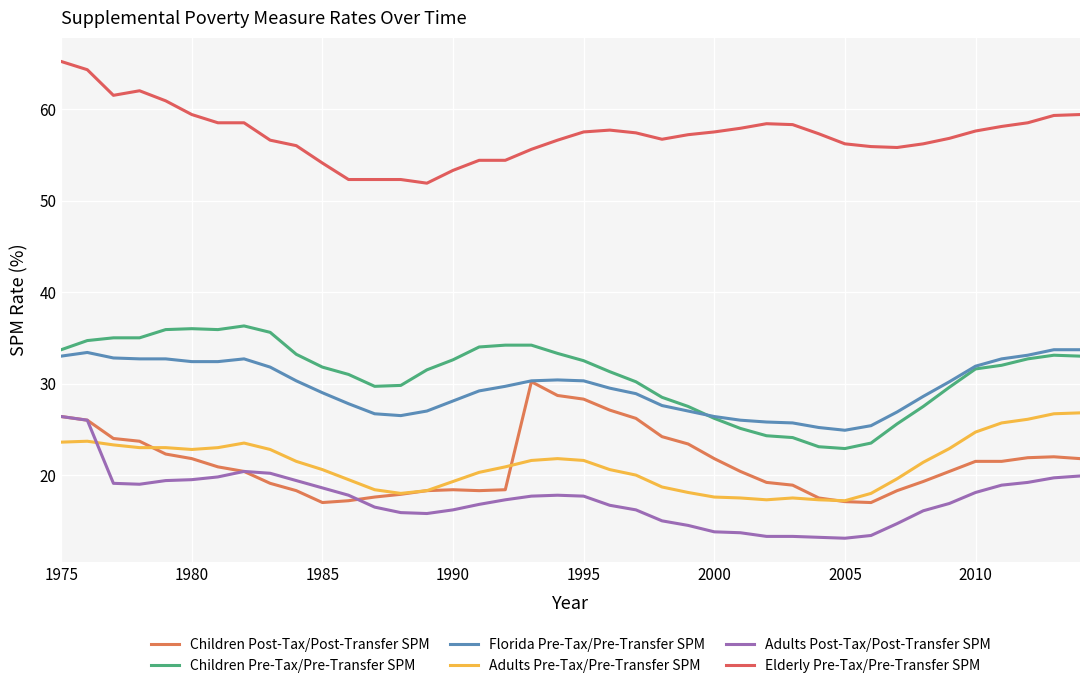

How many lines are shown in the chart?

6